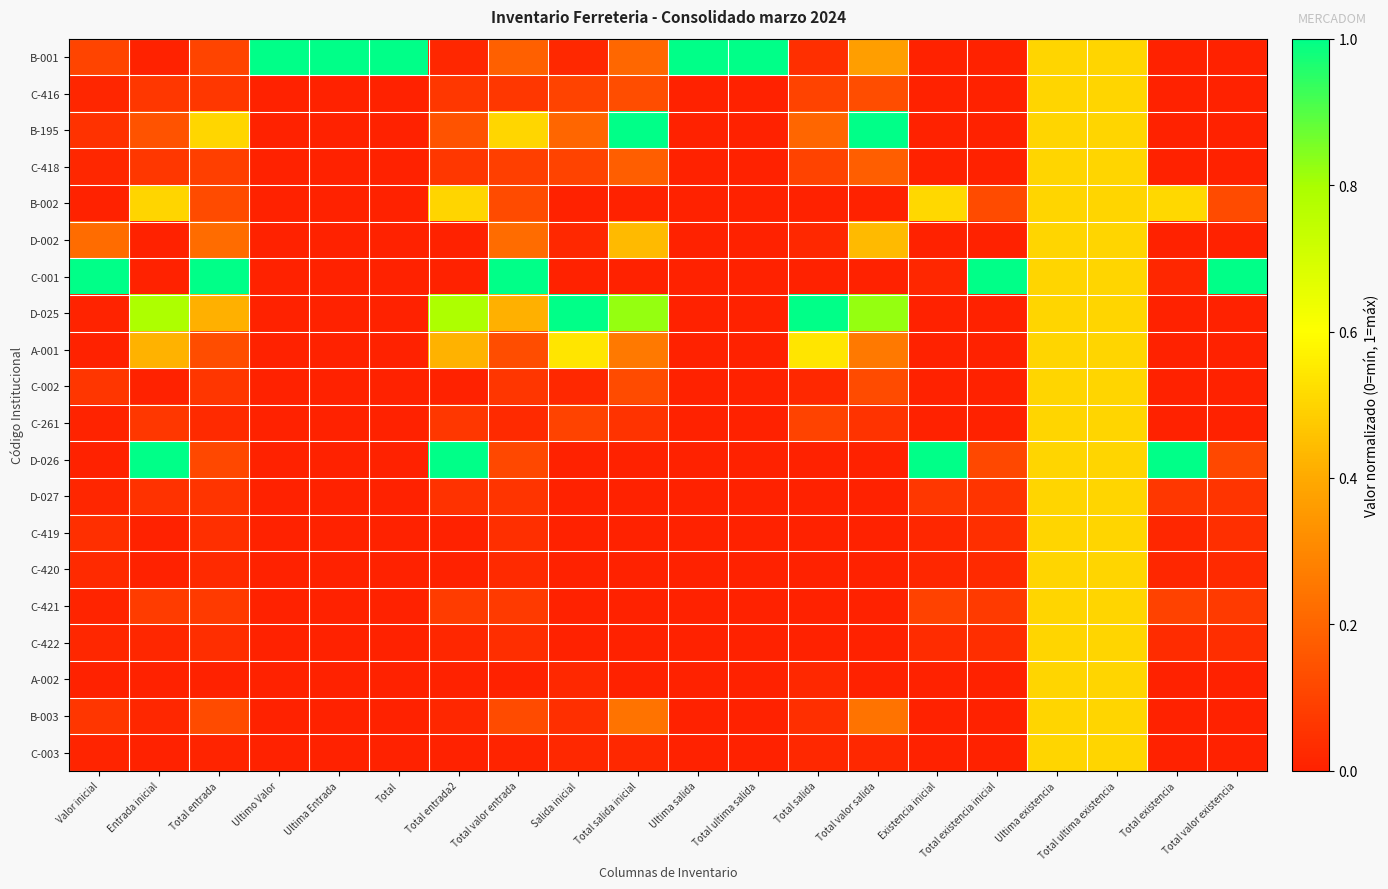

Rank the series by their maximum value, from lowest to highest.

C-416, C-418, D-002, C-002, C-261, D-027, C-419, C-420, C-421, C-422, A-002, B-003, C-003, B-002, A-001, B-001, B-195, C-001, D-025, D-026